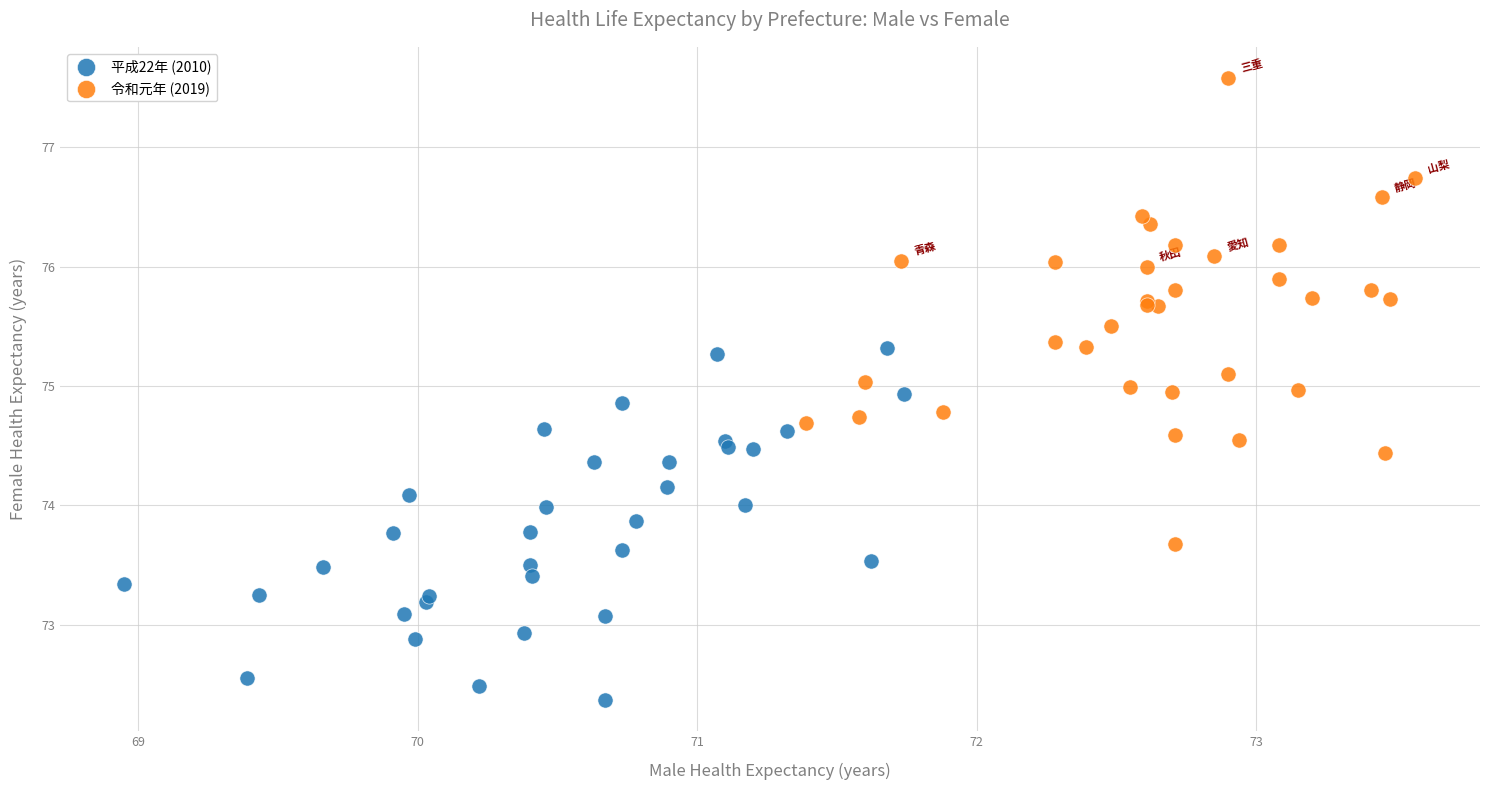

Which series has the largest Y range (max minus min)?

令和元年 (2019)